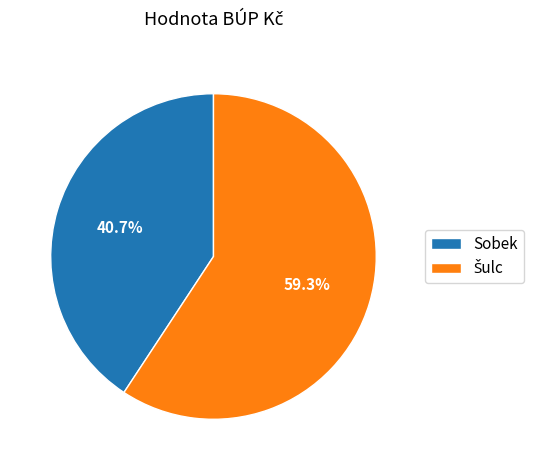

What percentage is NOT represented by Sobek?

59.3%